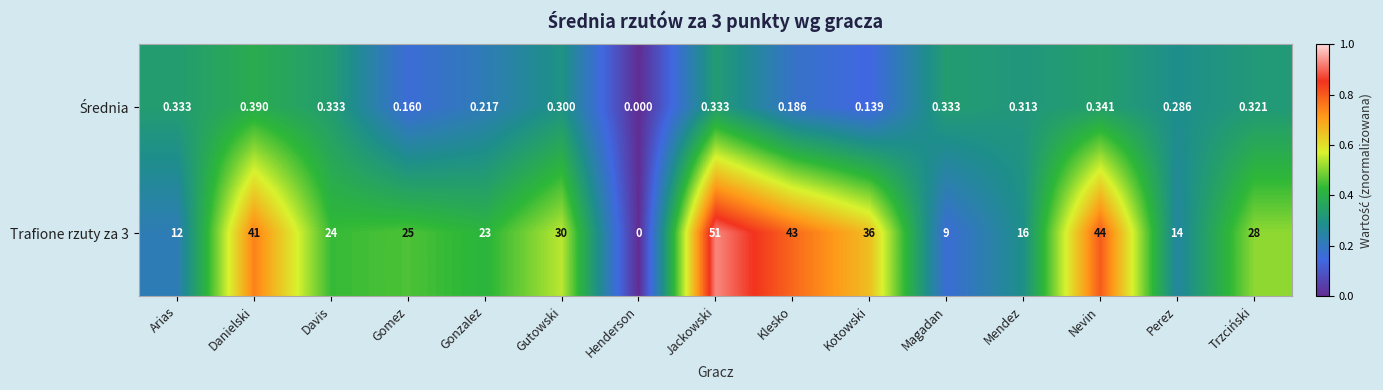

Rank the categories by Trafione rzuty za 3 value from lowest to highest.

Henderson, Magadan, Arias, Perez, Mendez, Gonzalez, Davis, Gomez, Trzciński, Gutowski, Kotowski, Danielski, Klesko, Nevin, Jackowski